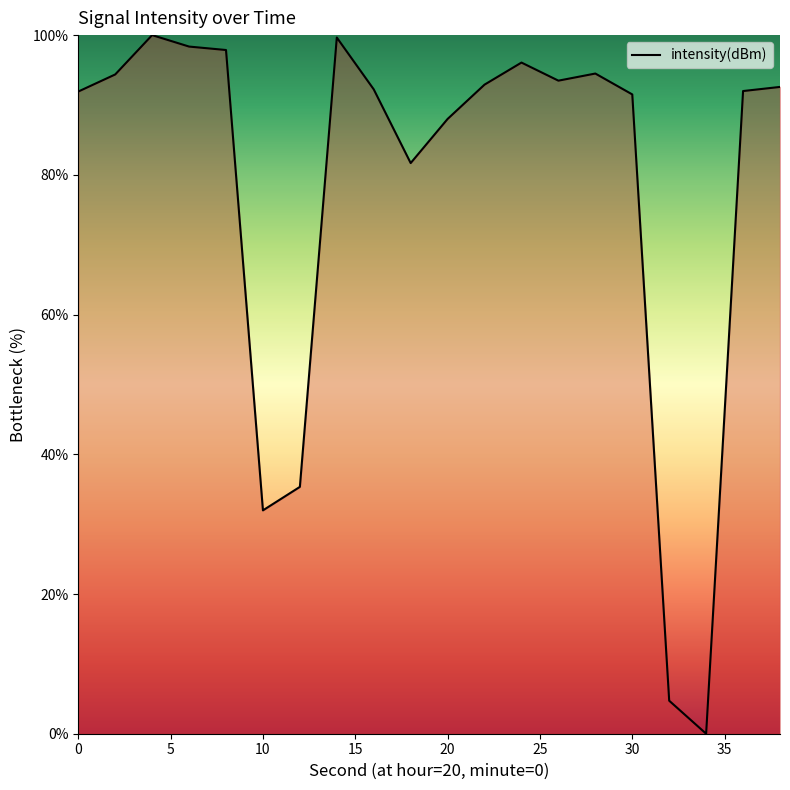

What is the sum of all values?

1569.2